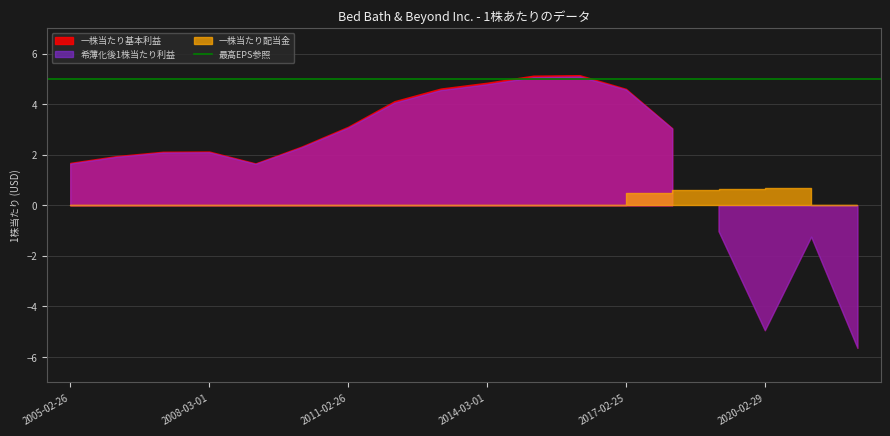

What is the maximum value for 一株当たり配当金?

0.7